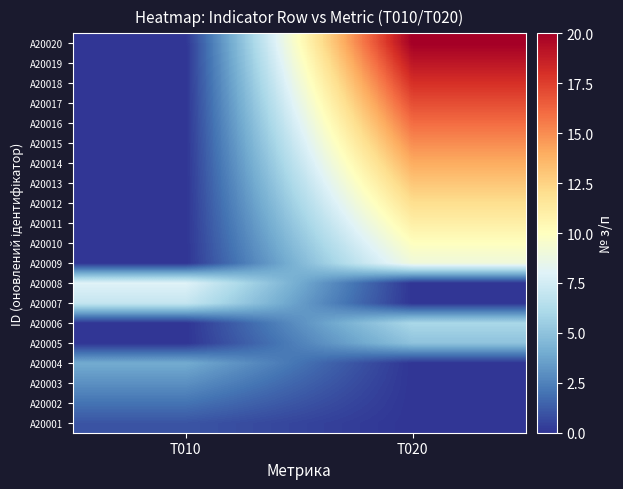

How many distinct data groups are displayed?

20